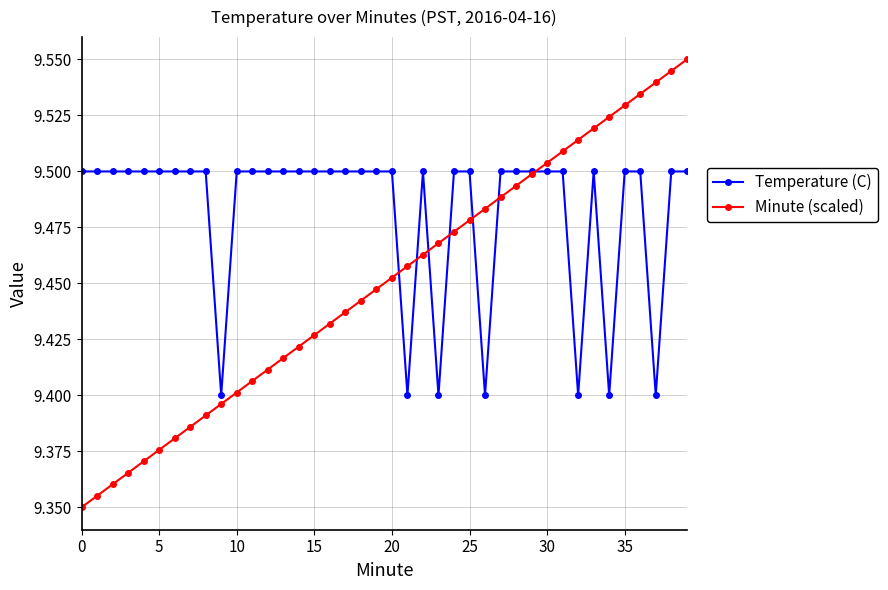

List the series in order of their overall mean, lowest first.

Minute (scaled), Temperature (C)